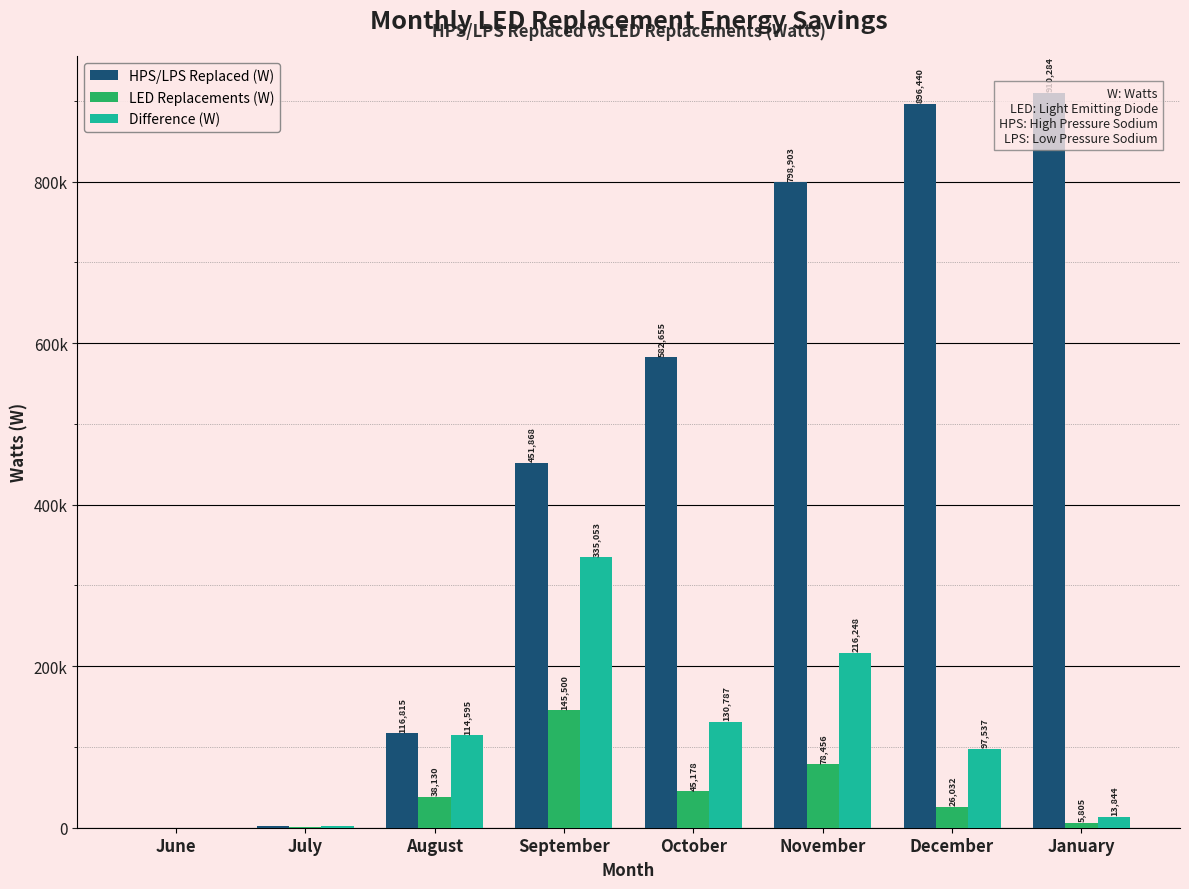

Which category has the lowest value across all series?

June